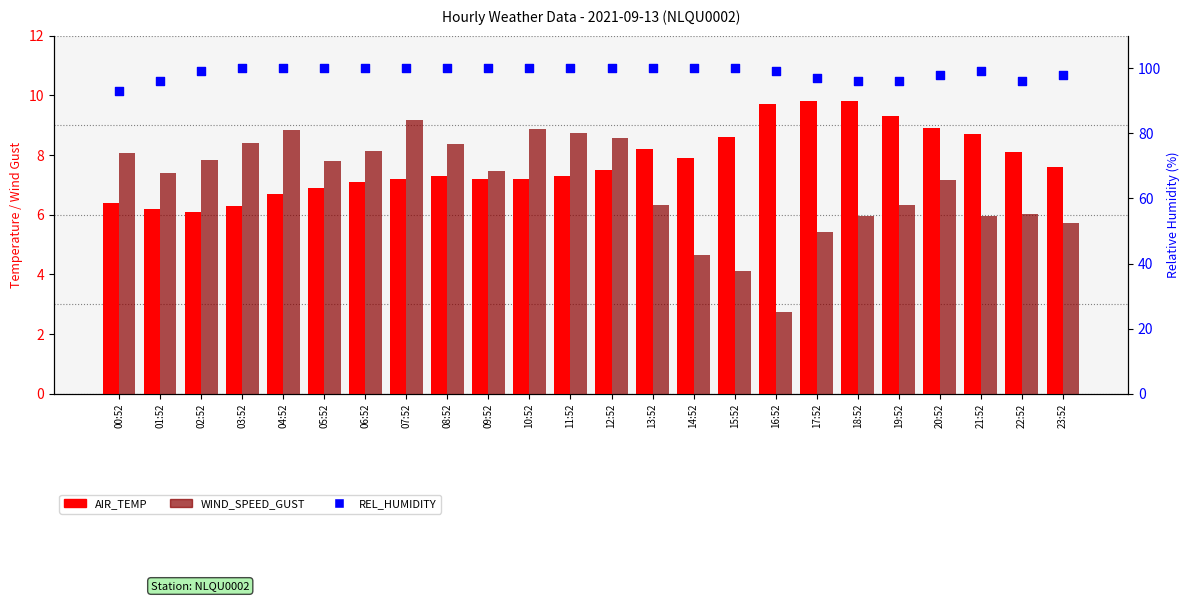

What are all the series names shown in the legend?

AIR_TEMP, WIND_SPEED_GUST, REL_HUMIDITY